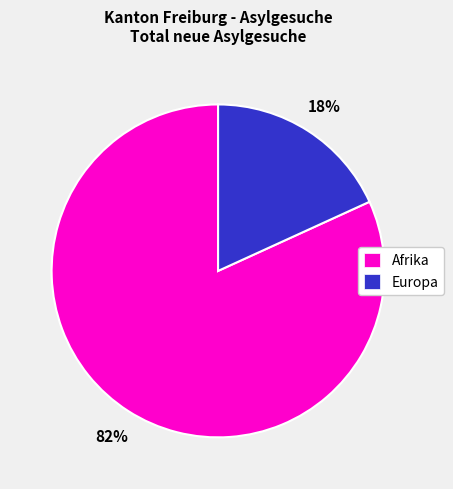

Does any single category account for the majority?

Yes